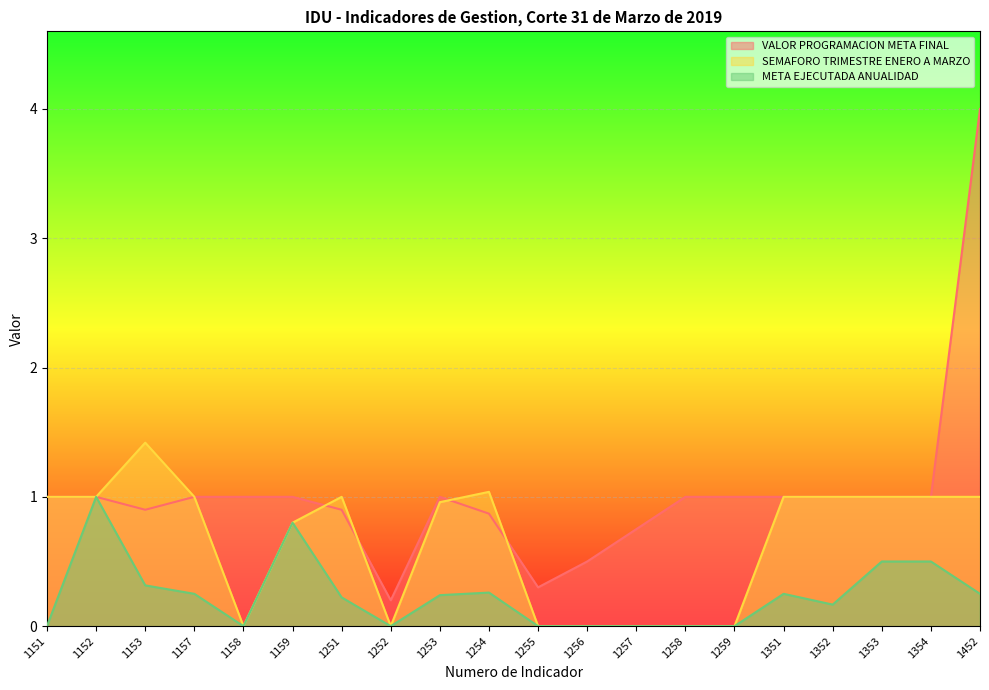

What is the total value across all series at 1254?

2.2